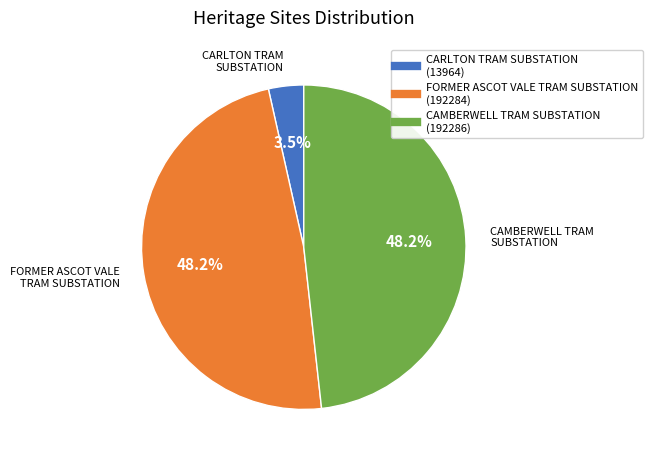

What is the smallest slice in the pie chart?

CARLTON TRAM SUBSTATION